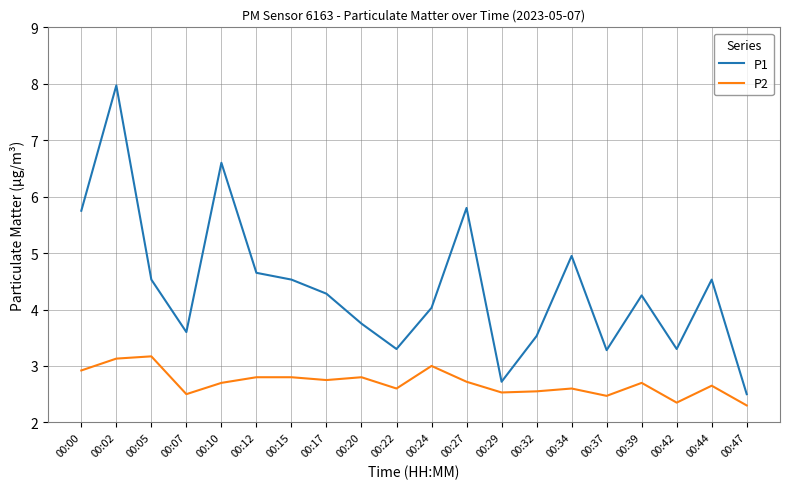

What is the total value across all series at 00:37?

5.8